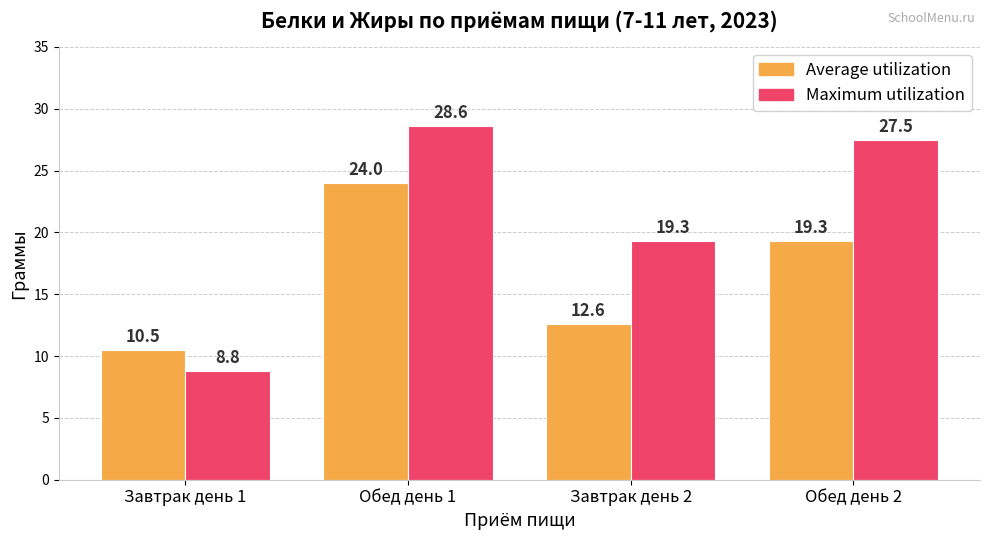

At which label does Maximum utilization first exceed 27?

Обед день 1